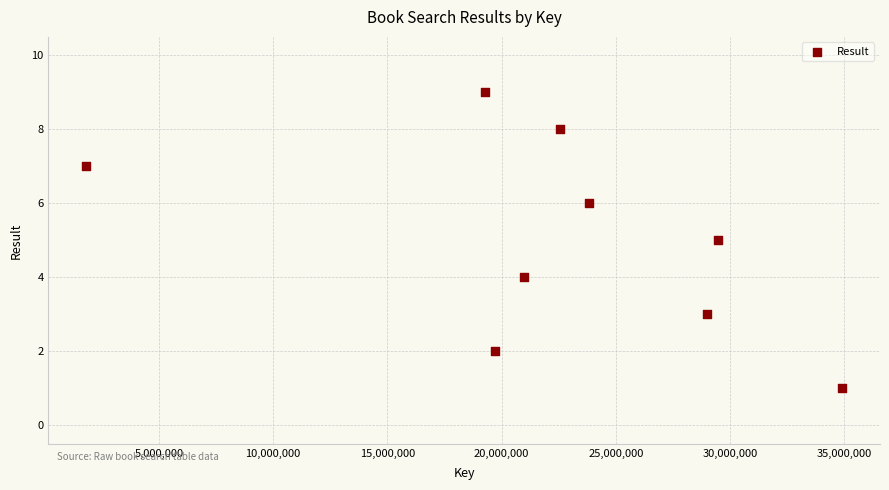

What is the range of X values (max minus min)?

33091844